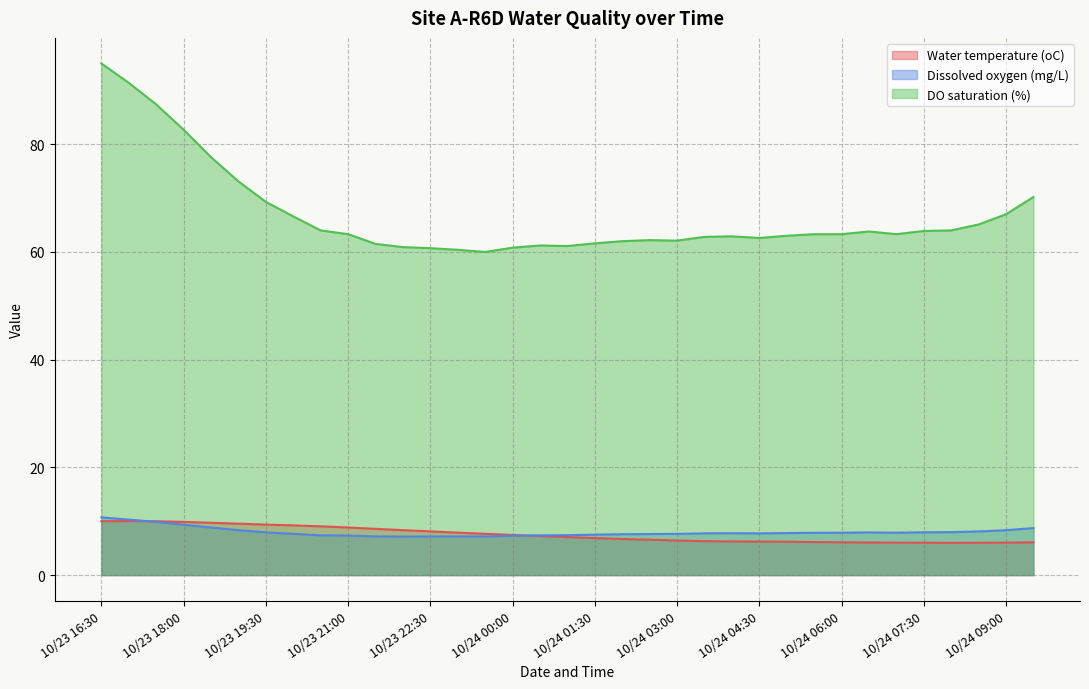

How many values in the DO saturation (%) series exceed 63?

19